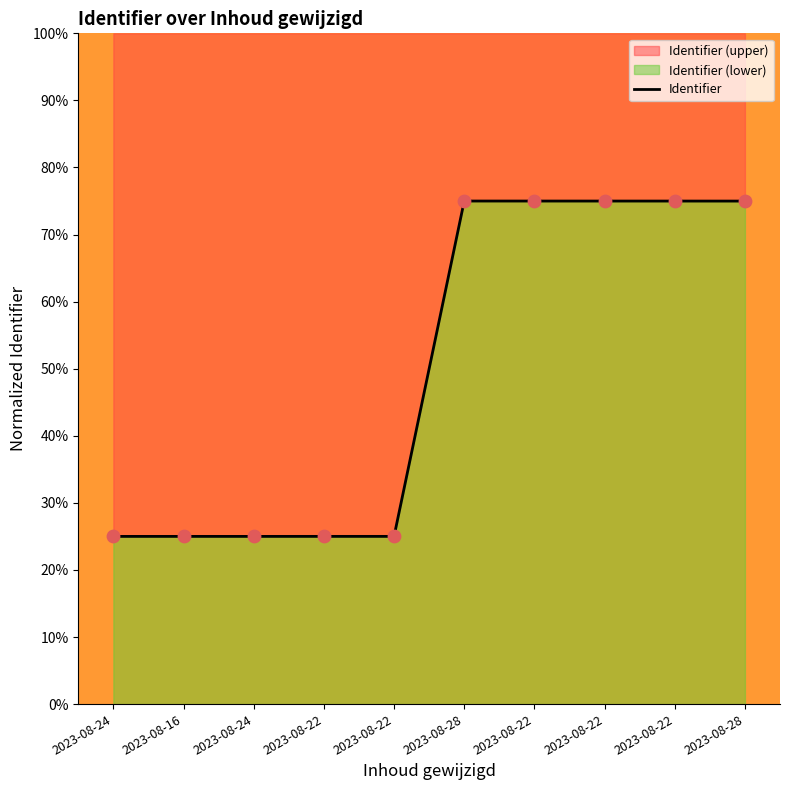

Between 2023-08-24 and 2023-08-28, which is larger?

2023-08-28